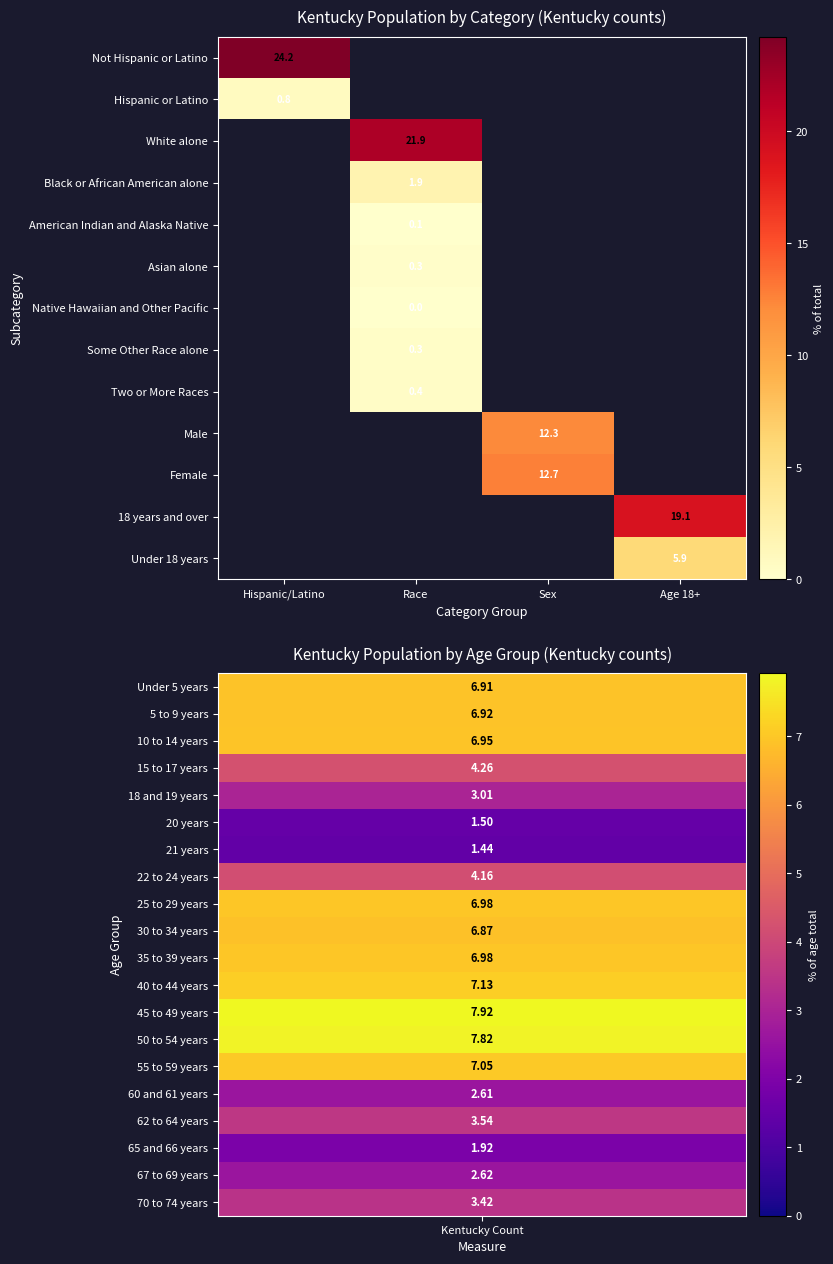

At how many categories does at least one series exceed 20?

2